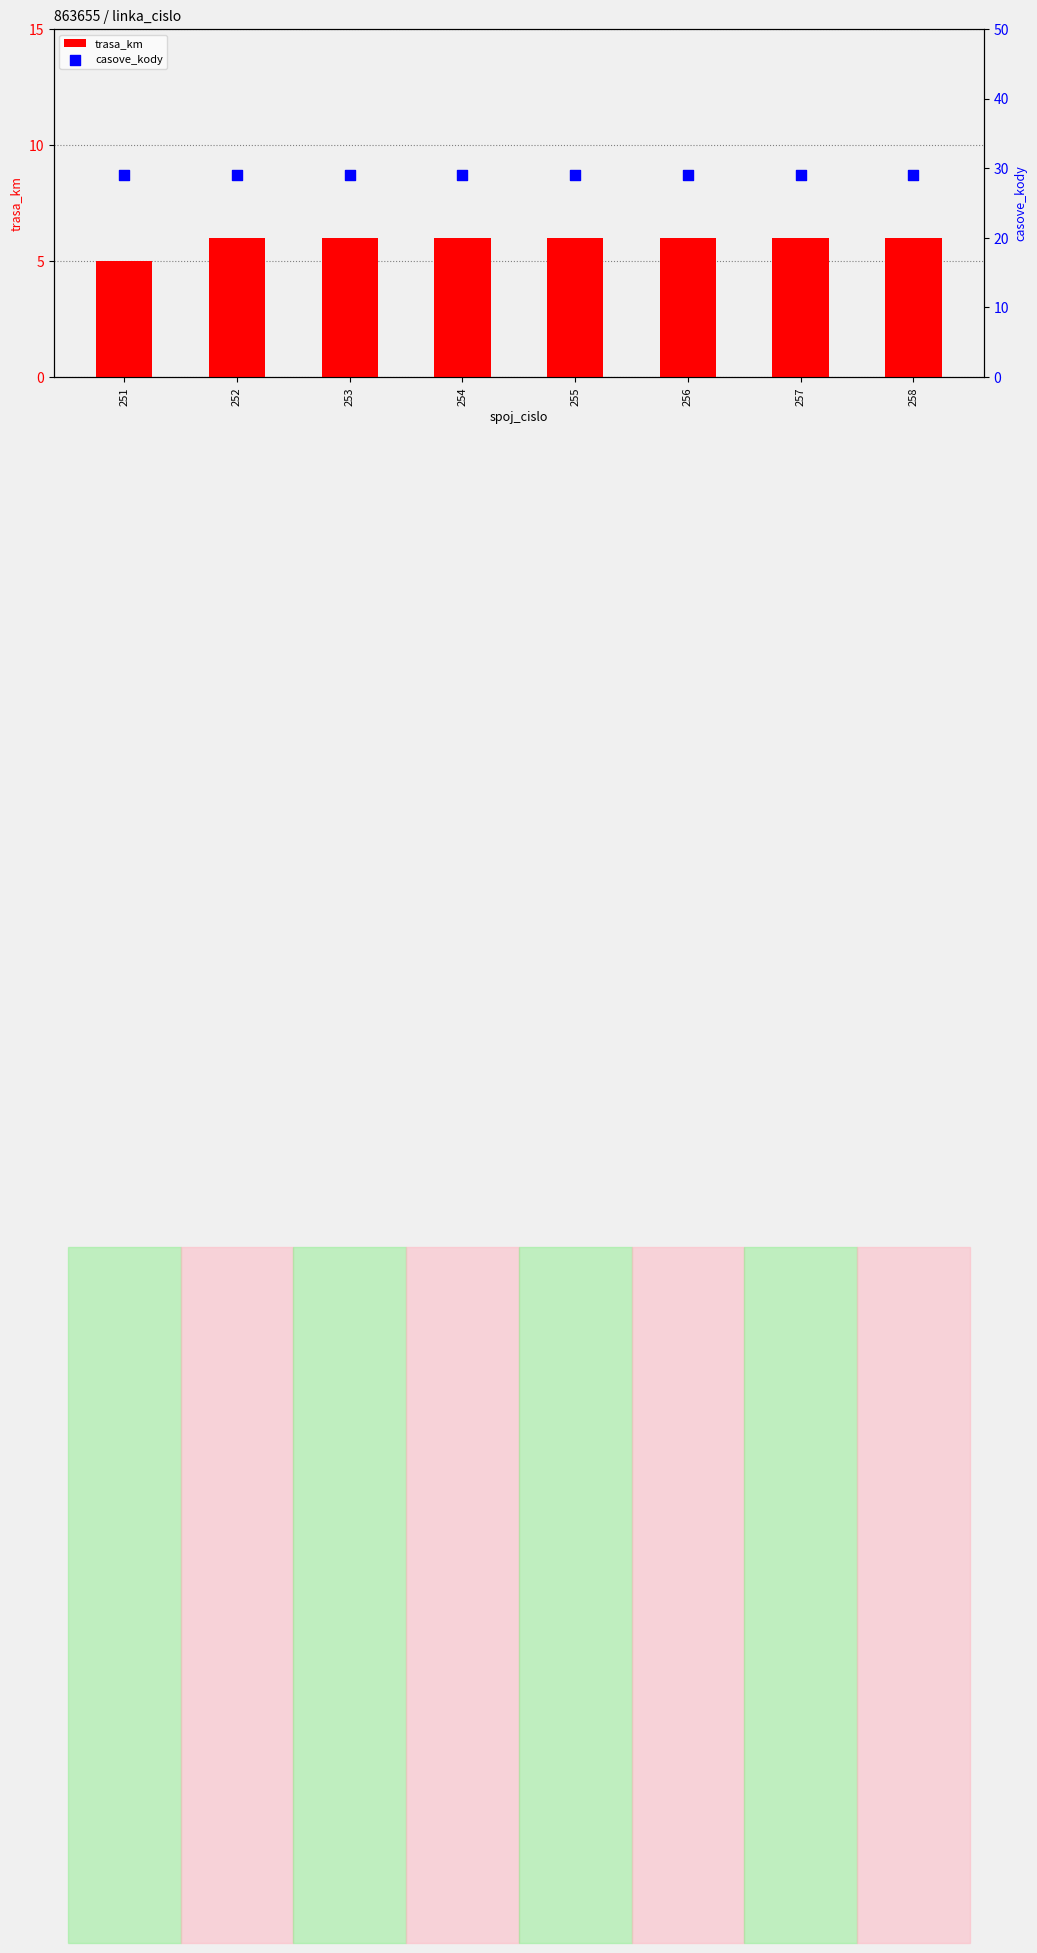

Is the value of casove_kody at 252 greater than the value of trasa_km at 252?

Yes